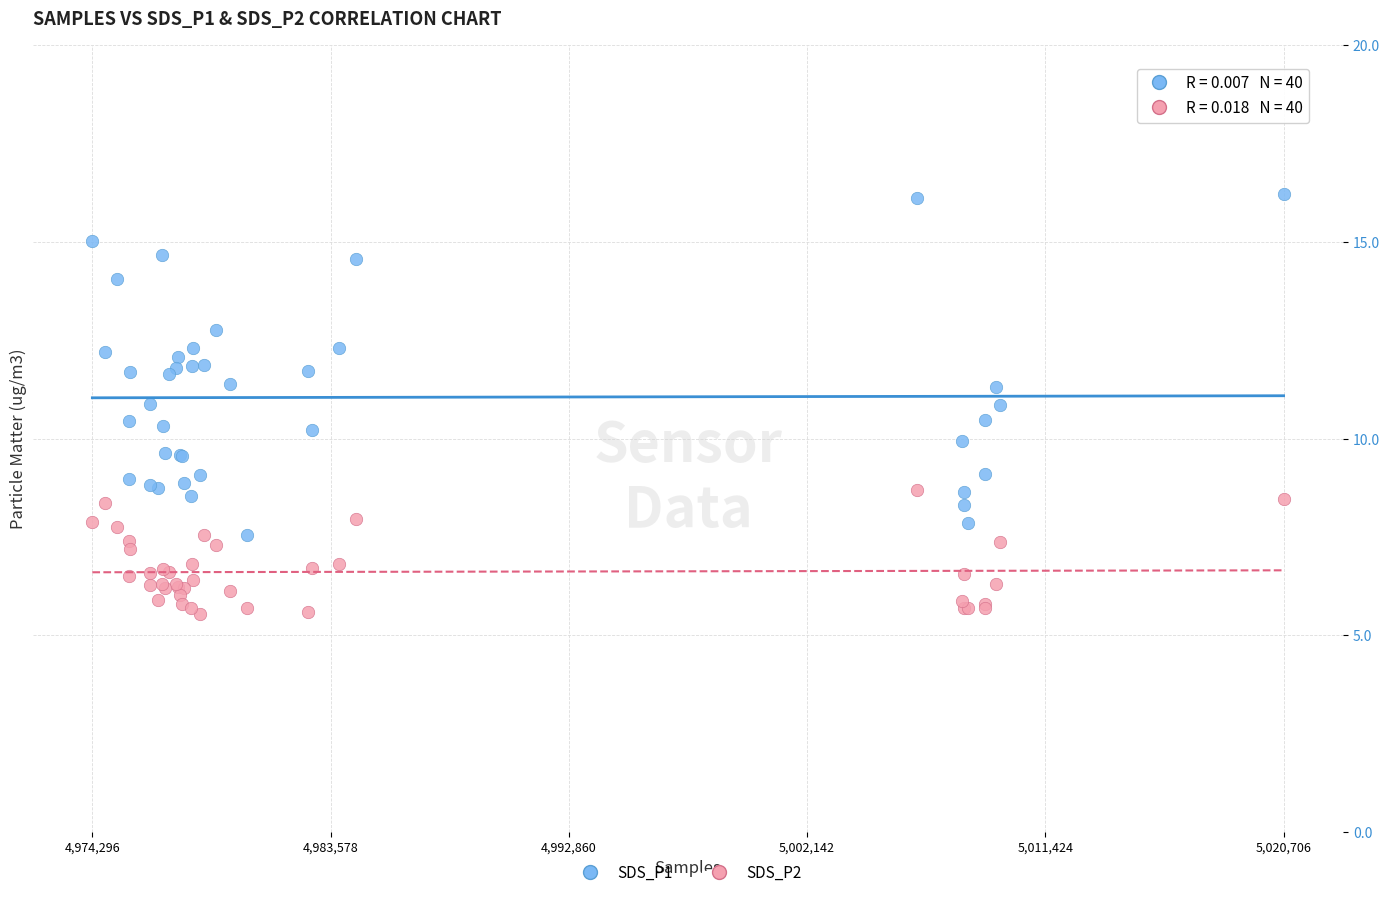

Which series contains the highest Y value?

SDS_P1